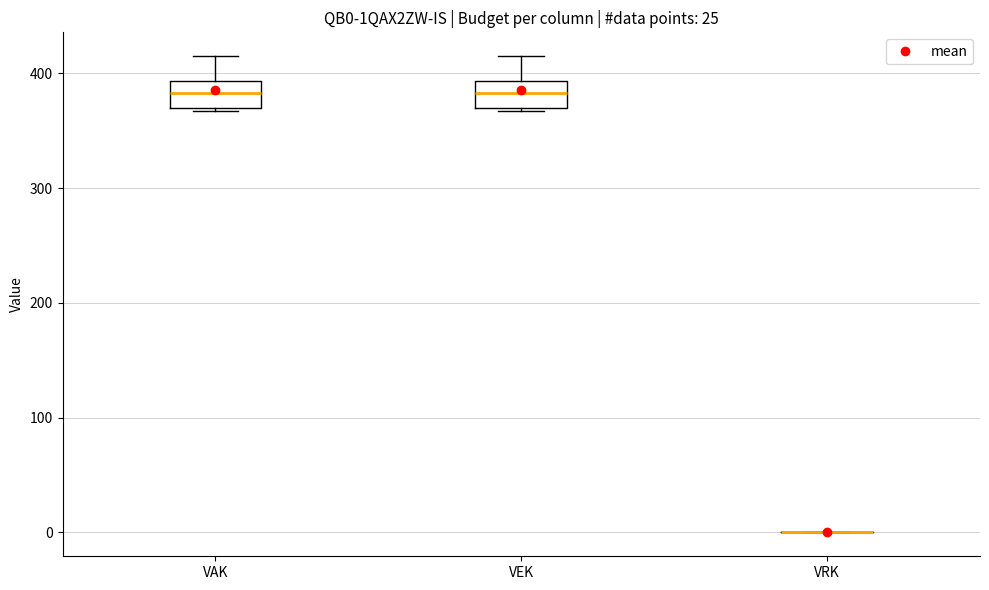

Where is the lower edge of the box for VEK on the y-axis? The values are not printed on the chart, so give them approximately, as read against the axis.

370